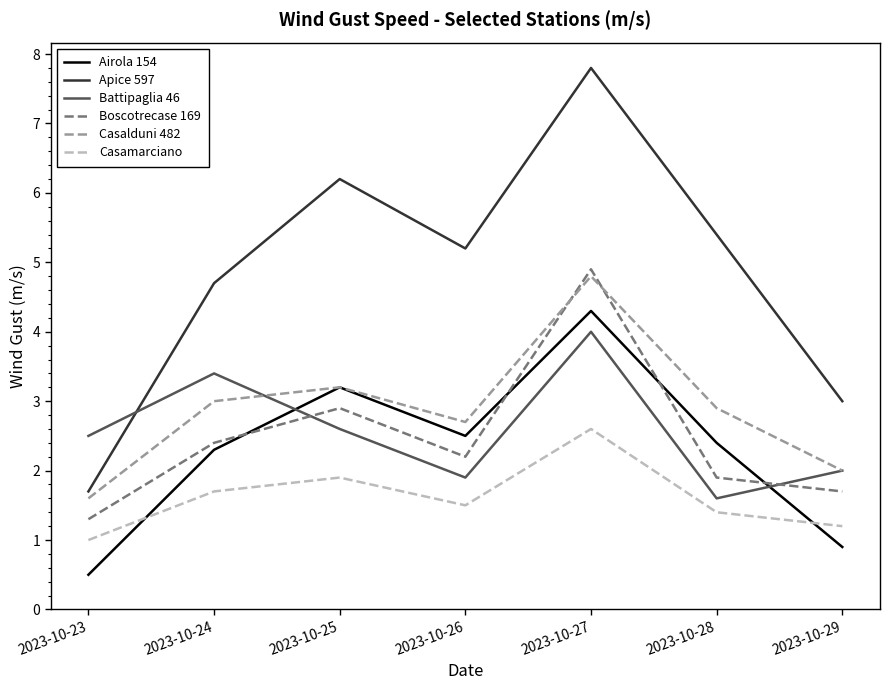

At which category does Airola 154 reach its first local valley?

2023-10-26